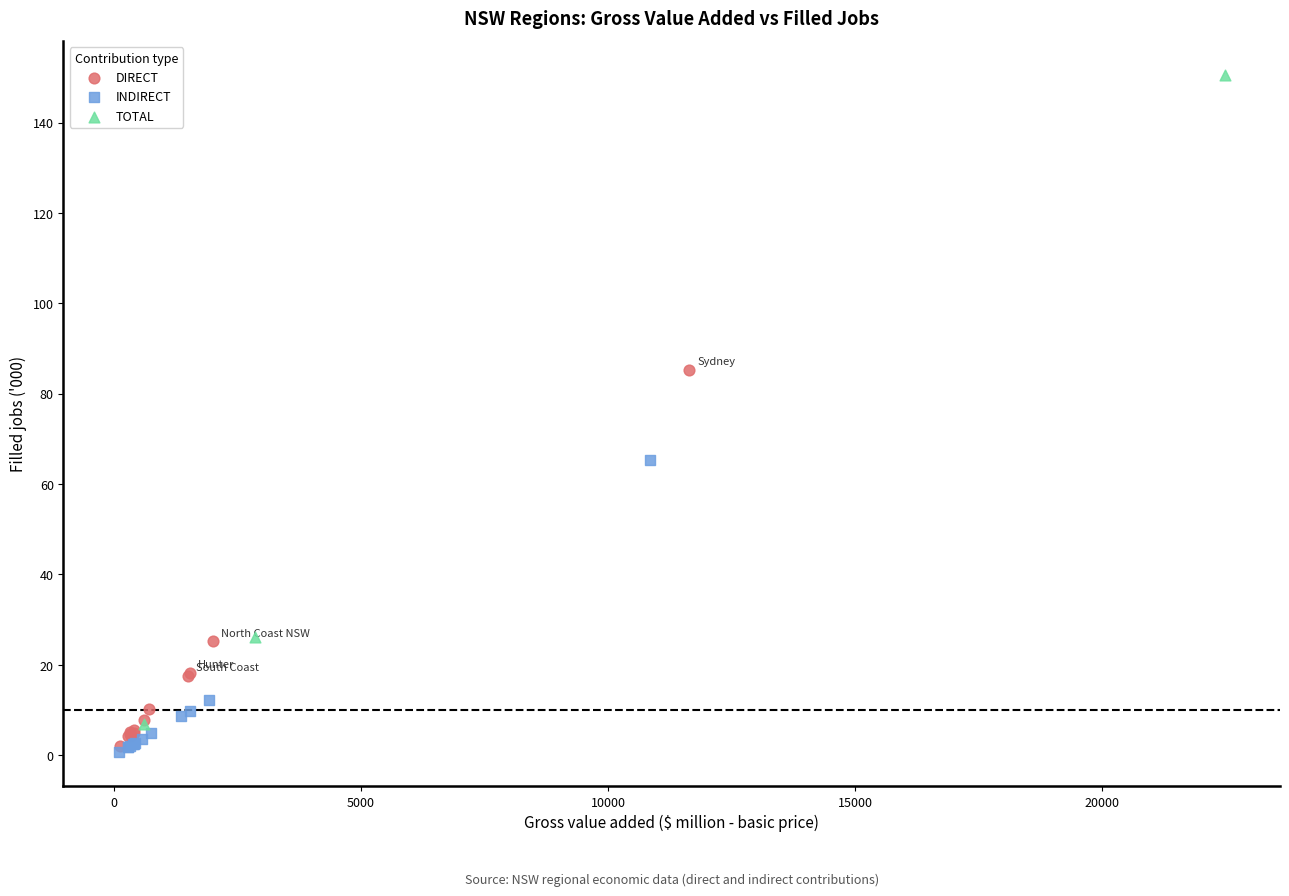

Which series contains the lowest Y value?

INDIRECT